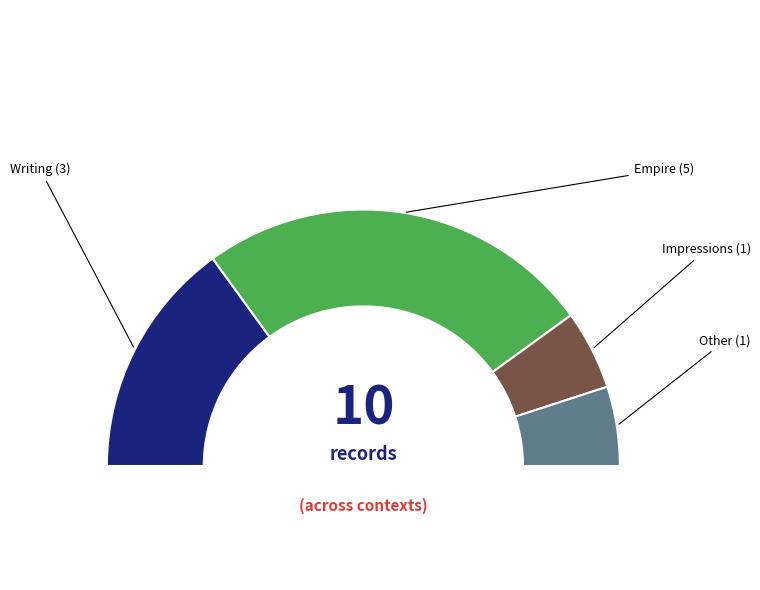

True or false: 2014-04-25 accounts for 12% of the total.

True